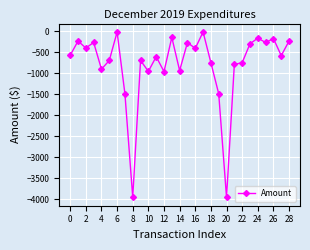

What is the value of the 16th point from the left?

-270.0